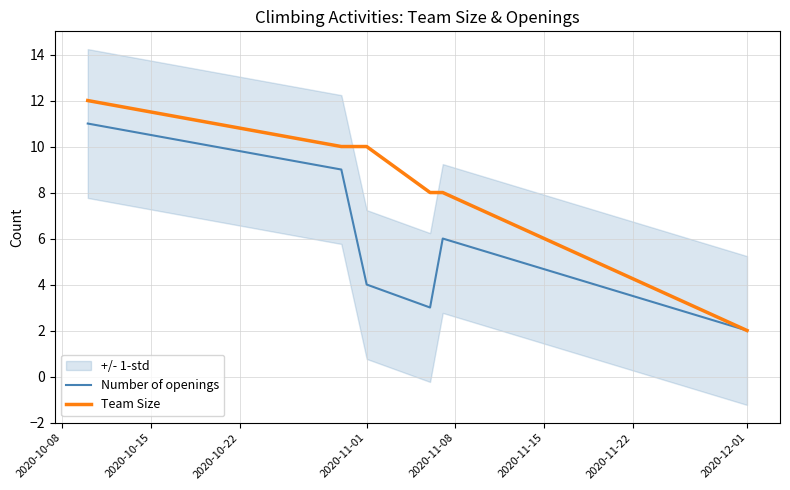

At which label does Number of openings reach its minimum?

2020-12-01